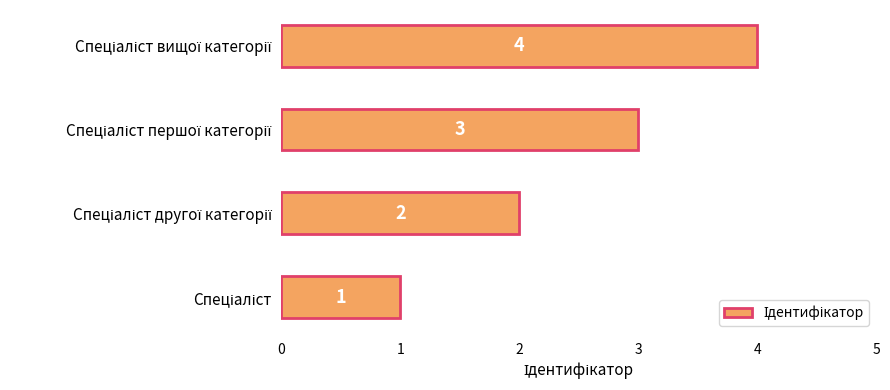

What is the difference between the maximum and minimum values?

3